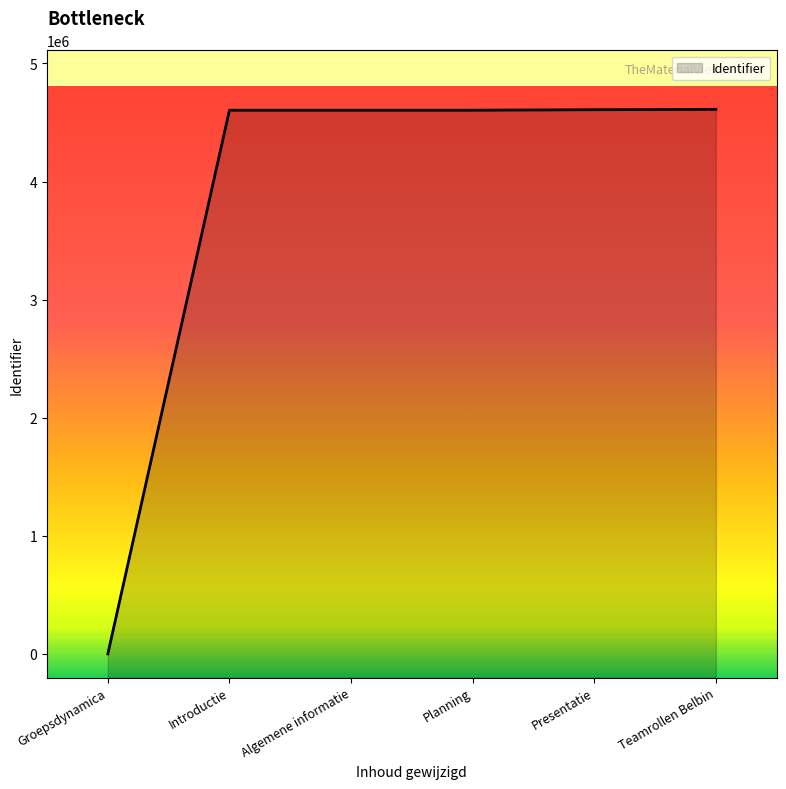

The chart shows a value of 7266453 at Algemene informatie. True or false?

False